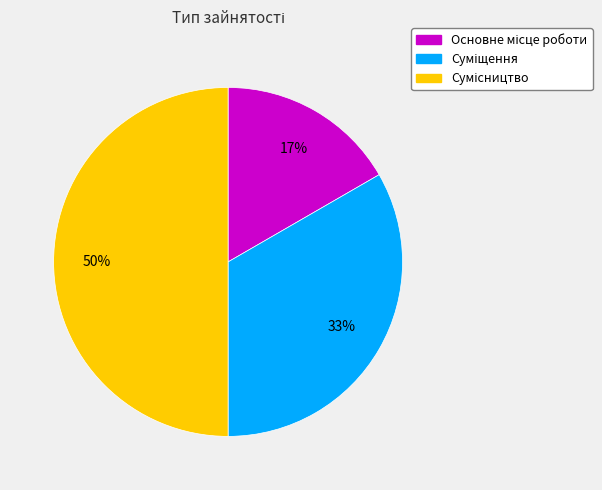

To the nearest percent, what is the difference between the largest and smallest slice percentages?

33%